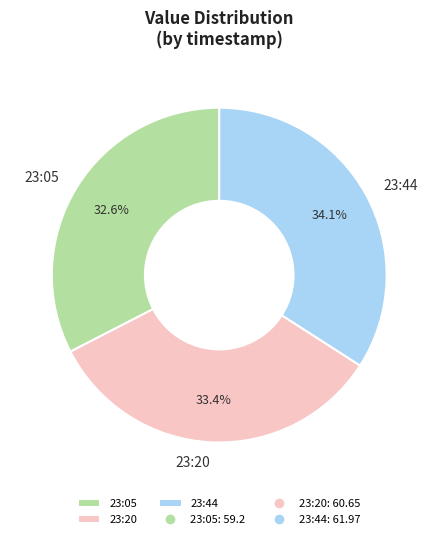

Is there a majority slice in this chart?

No